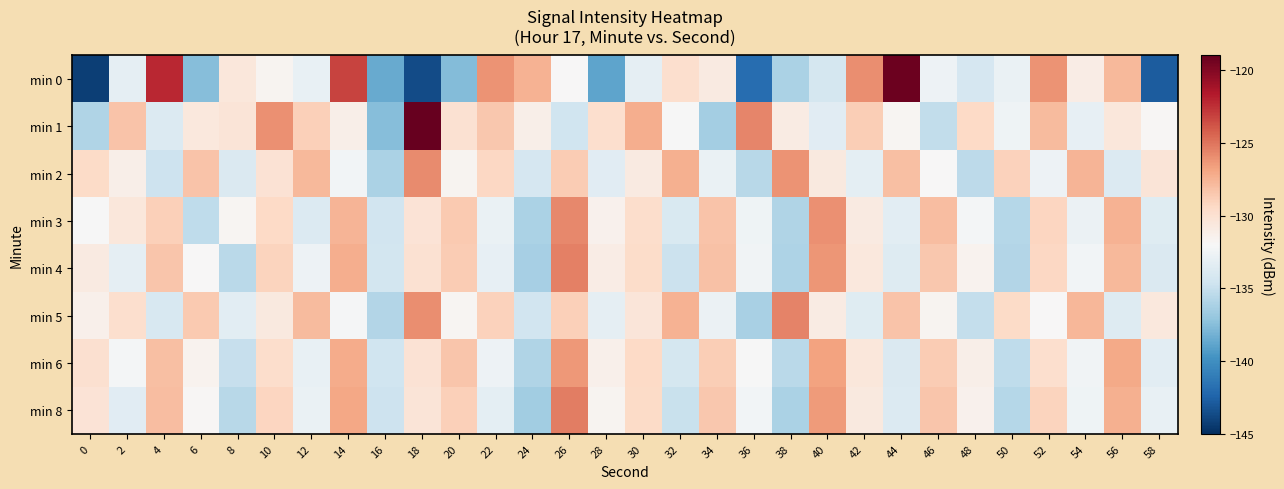

Reading left to right, what are all the values shown in this chart?

min 0: 0=-144.2	2=-133.2	4=-122.2	6=-137.5	8=-130.5	10=-131.7	12=-133.0	14=-123.2	16=-138.5	18=-143.6	20=-137.7	22=-126.2	24=-127.5	26=-132.0	28=-138.9	30=-133.2	32=-129.8	34=-130.8	36=-141.9	38=-136.1	40=-134.3	42=-126.0	44=-119.2	46=-132.7	48=-134.1	50=-132.9	52=-126.2	54=-131.1	56=-127.8	58=-142.8
min 1: 0=-135.9	2=-128.3	4=-133.8	6=-130.6	8=-130.3	10=-126.0	12=-128.9	14=-131.3	16=-137.5	18=-119.1	20=-130.0	22=-128.5	24=-131.2	26=-134.6	28=-129.8	30=-127.3	32=-132.1	34=-136.4	36=-125.7	38=-130.9	40=-133.5	42=-128.8	44=-131.7	46=-135.2	48=-129.4	50=-132.6	52=-127.9	54=-133.1	56=-130.5	58=-131.8
min 2: 0=-129.5	2=-131.2	4=-134.7	6=-128.3	8=-133.9	10=-130.1	12=-127.8	14=-132.4	16=-136.1	18=-125.9	20=-131.6	22=-129.3	24=-134.2	26=-128.7	28=-133.5	30=-130.8	32=-127.4	34=-132.9	36=-135.6	38=-126.2	40=-130.7	42=-133.3	44=-128.1	46=-131.9	48=-135.4	50=-129.0	52=-132.7	54=-127.6	56=-133.8	58=-130.3
min 3: 0=-132.1	2=-130.5	4=-128.9	6=-135.3	8=-131.7	10=-129.4	12=-133.8	14=-127.6	16=-134.5	18=-130.2	20=-128.6	22=-132.9	24=-136.1	26=-125.8	28=-131.4	30=-129.7	32=-134.0	34=-128.3	36=-132.6	38=-135.9	40=-126.1	42=-130.8	44=-133.4	46=-128.0	48=-132.3	50=-135.7	52=-129.2	54=-132.8	56=-127.5	58=-133.6
min 4: 0=-130.8	2=-133.2	4=-128.4	6=-131.9	8=-135.5	10=-129.1	12=-132.7	14=-127.3	16=-134.4	18=-130.0	20=-128.7	22=-133.1	24=-136.3	26=-125.5	28=-131.0	30=-129.6	32=-134.8	34=-128.2	36=-132.5	38=-136.0	40=-126.3	42=-130.6	44=-133.7	46=-128.5	48=-131.5	50=-135.8	52=-129.3	54=-132.4	56=-127.8	58=-133.9
min 5: 0=-131.3	2=-129.8	4=-134.1	6=-128.6	8=-133.4	10=-130.7	12=-127.9	14=-132.2	16=-135.8	18=-126.0	20=-131.7	22=-129.0	24=-134.5	26=-128.9	28=-133.2	30=-130.4	32=-127.5	34=-132.8	36=-136.2	38=-125.6	40=-130.9	42=-133.6	44=-128.3	46=-131.6	48=-135.1	50=-129.5	52=-132.0	54=-127.7	56=-133.7	58=-130.6
min 6: 0=-129.9	2=-132.3	4=-128.1	6=-131.5	8=-135.0	10=-129.7	12=-133.0	14=-127.2	16=-134.6	18=-130.1	20=-128.4	22=-132.7	24=-135.9	26=-126.4	28=-131.3	30=-129.4	32=-134.3	34=-128.8	36=-132.1	38=-135.5	40=-126.8	42=-130.5	44=-133.9	46=-128.7	48=-131.2	50=-135.3	52=-129.8	54=-132.5	56=-127.1	58=-133.4
min 8: 0=-130.2	2=-133.5	4=-128.0	6=-131.8	8=-135.6	10=-129.2	12=-132.9	14=-127.0	16=-134.7	18=-130.3	20=-128.9	22=-133.3	24=-136.5	26=-125.3	28=-131.6	30=-129.5	32=-134.9	34=-128.5	36=-132.4	38=-136.1	40=-126.5	42=-130.7	44=-133.8	46=-128.4	48=-131.4	50=-135.7	52=-129.1	54=-132.6	56=-127.4	58=-133.0